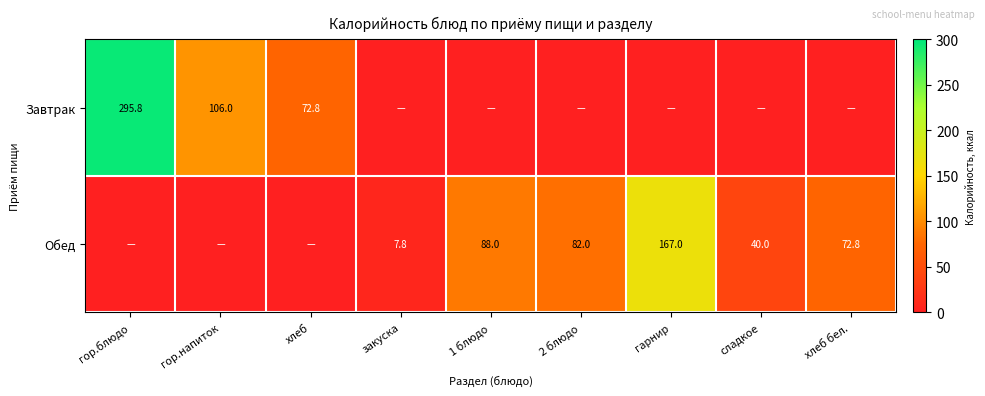

Is the value of Обед at сладкое greater than the value of Завтрак at гор.напиток?

No